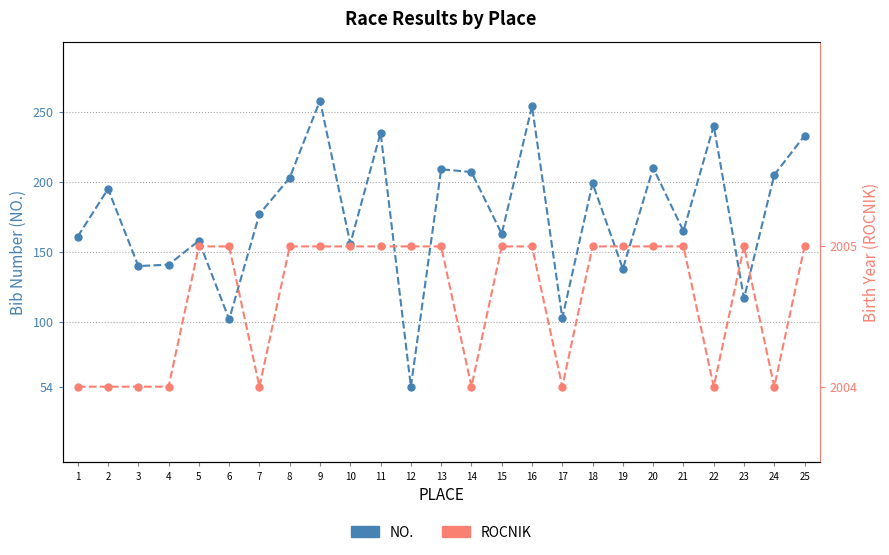

What value does the ROCNIK series have at 12, to the nearest 50?

150